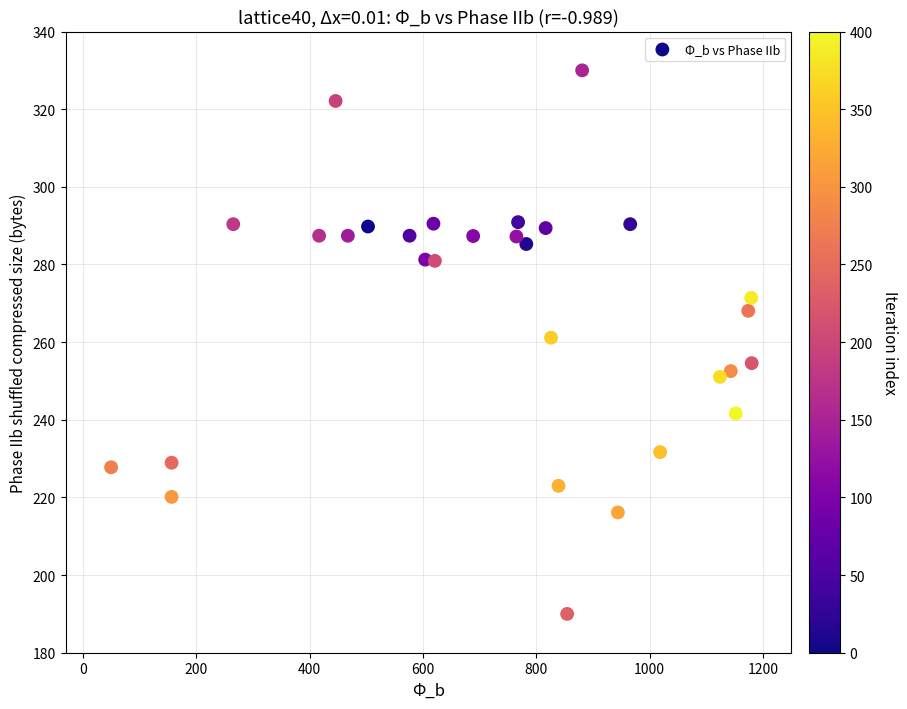

What is the range of X values (max minus min)?

1130.0